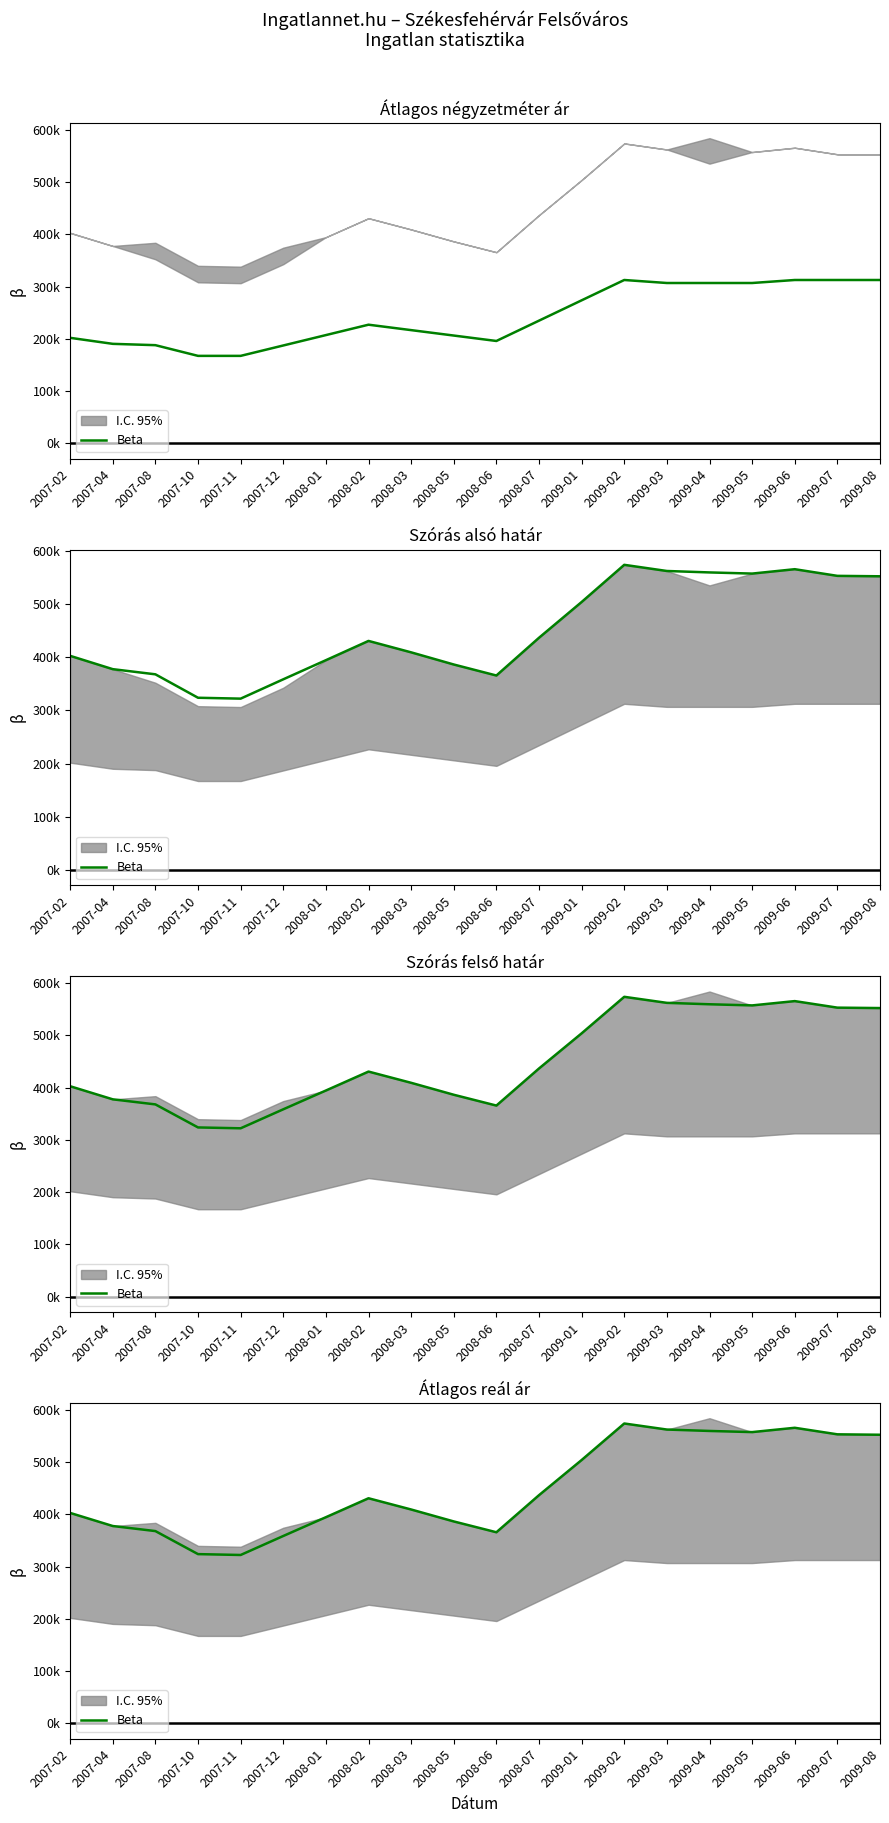

What is the difference between the maximum and minimum values?

251.4